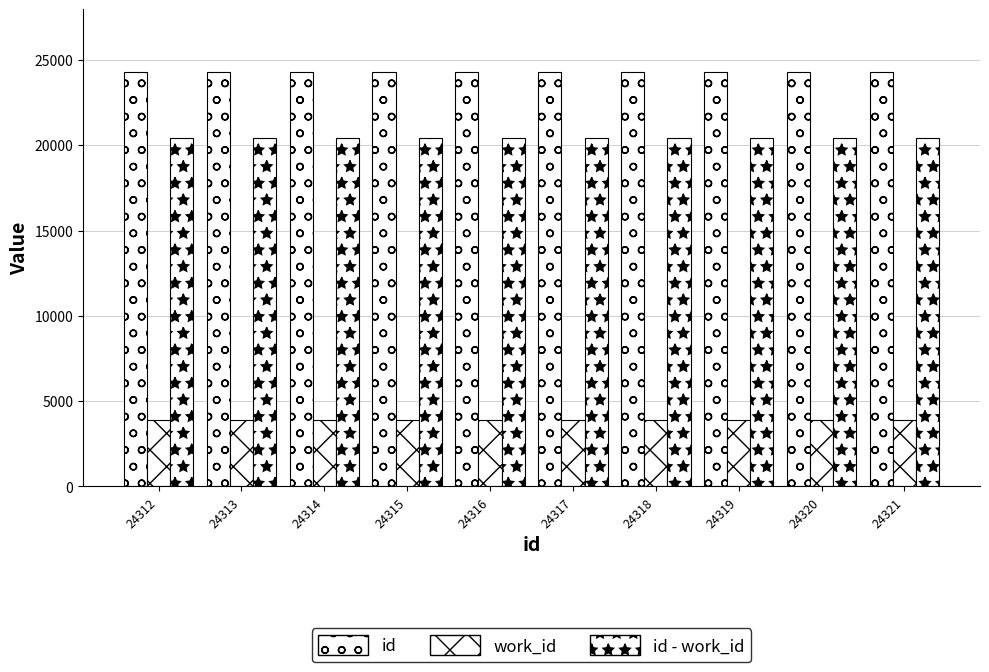

How many id - work_id values are between 20448 and 20453?

6